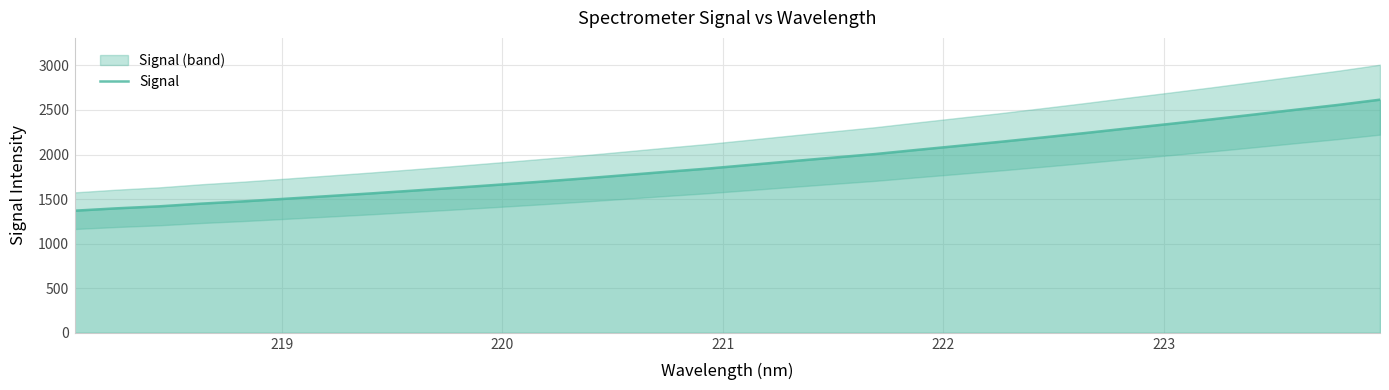

What is the highest value of the Signal series?

2615.5